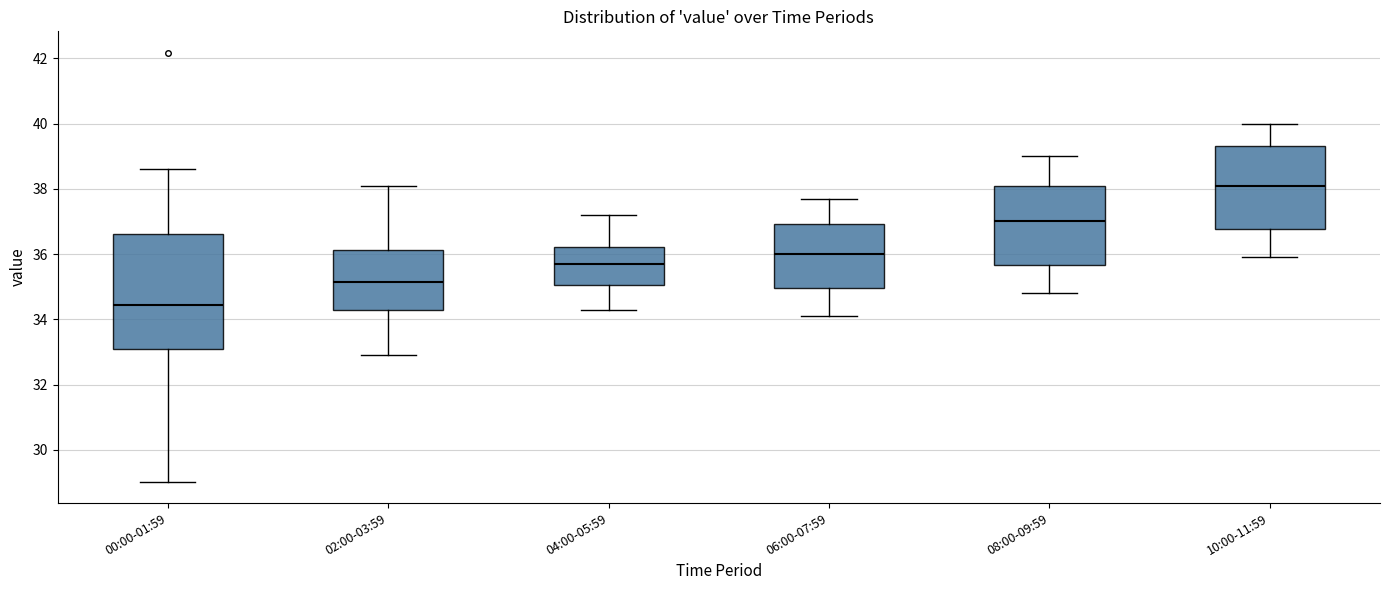

Reading left to right, transcribe this box plot: for each box, give where its median line is, the range the box spans, and where its two whiskers end, as read against the y-axis. The values are not printed on the chart, so give them approximately, as read against the axis.

00:00-01:59: median 34.4, box 33.0 to 36.6, whiskers 29.0 to 38.6
02:00-03:59: median 35.2, box 34.2 to 36.2, whiskers 33.0 to 38.2
04:00-05:59: median 35.8, box 35.0 to 36.2, whiskers 34.4 to 37.2
06:00-07:59: median 36.0, box 35.0 to 37.0, whiskers 34.2 to 37.8
08:00-09:59: median 37.0, box 35.6 to 38.2, whiskers 34.8 to 39.0
10:00-11:59: median 38.2, box 36.8 to 39.4, whiskers 36.0 to 40.0